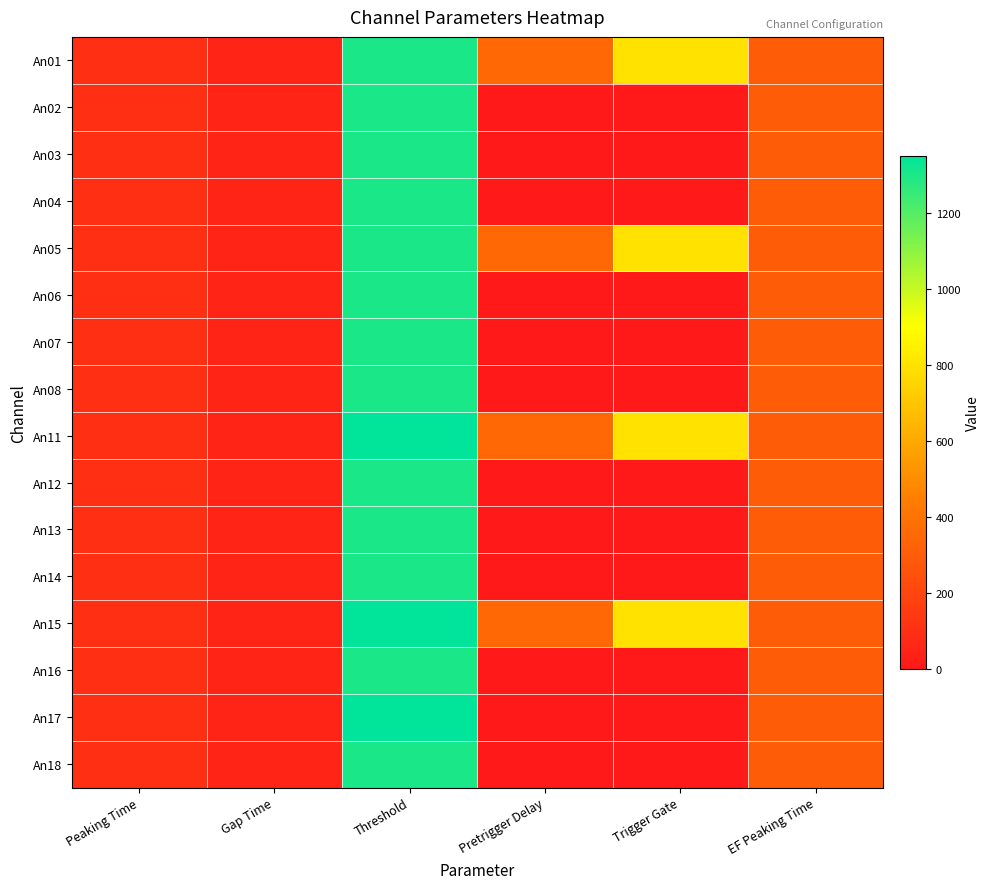

How many data points does each series have?

6